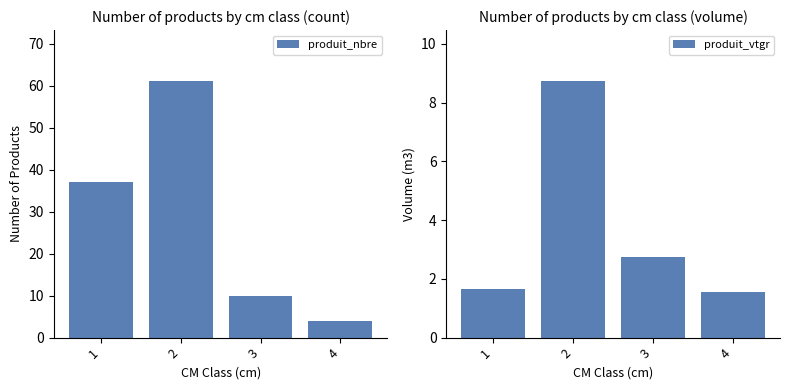

Reading left to right, list all the values displayed in this chart.

produit_nbre: 1=37.0	2=61.0	3=10.0	4=4.0
produit_vtgr: 1=1.6	2=8.7	3=2.7	4=1.6